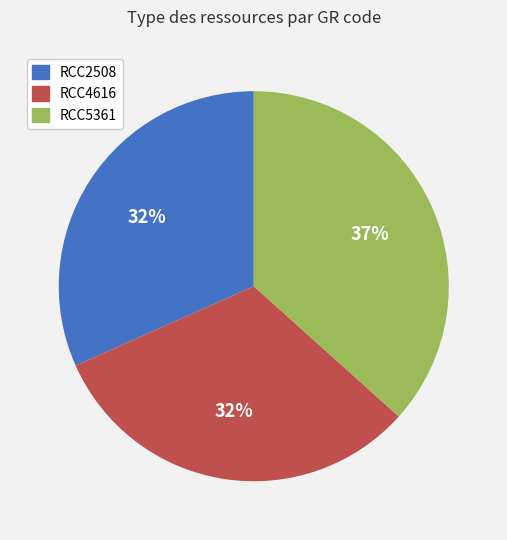

What is the largest slice in the pie chart?

RCC5361